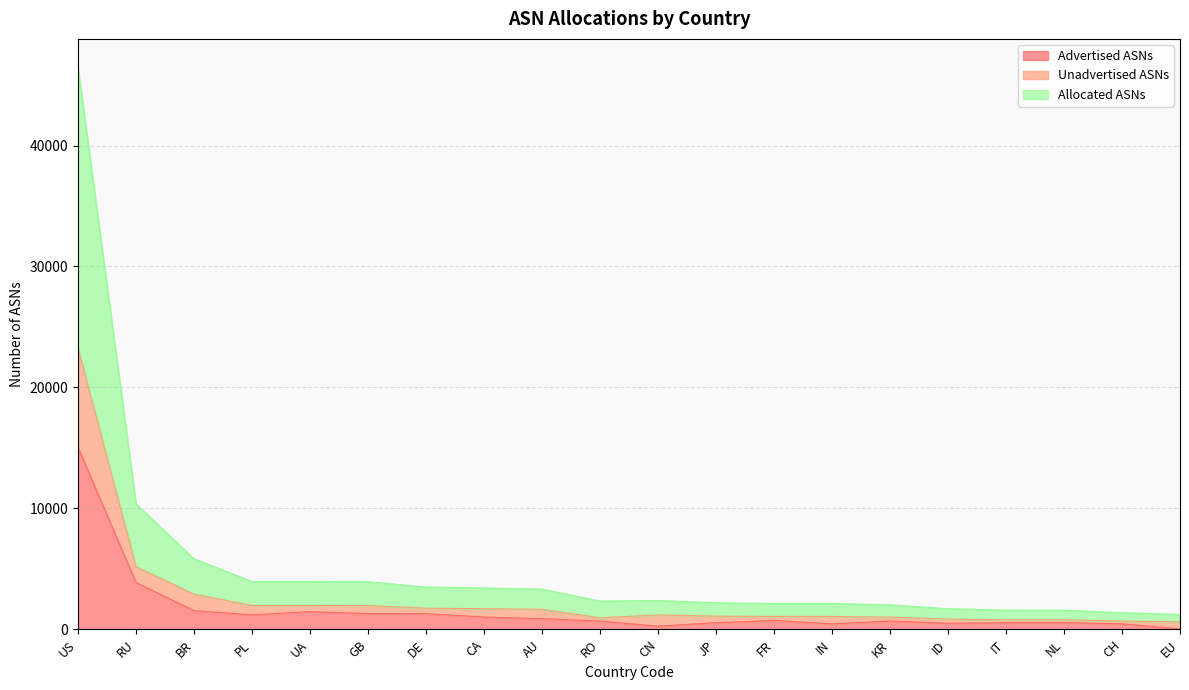

In Advertised ASNs, how many points are lower than both neighbors (excluding endpoints)?

4